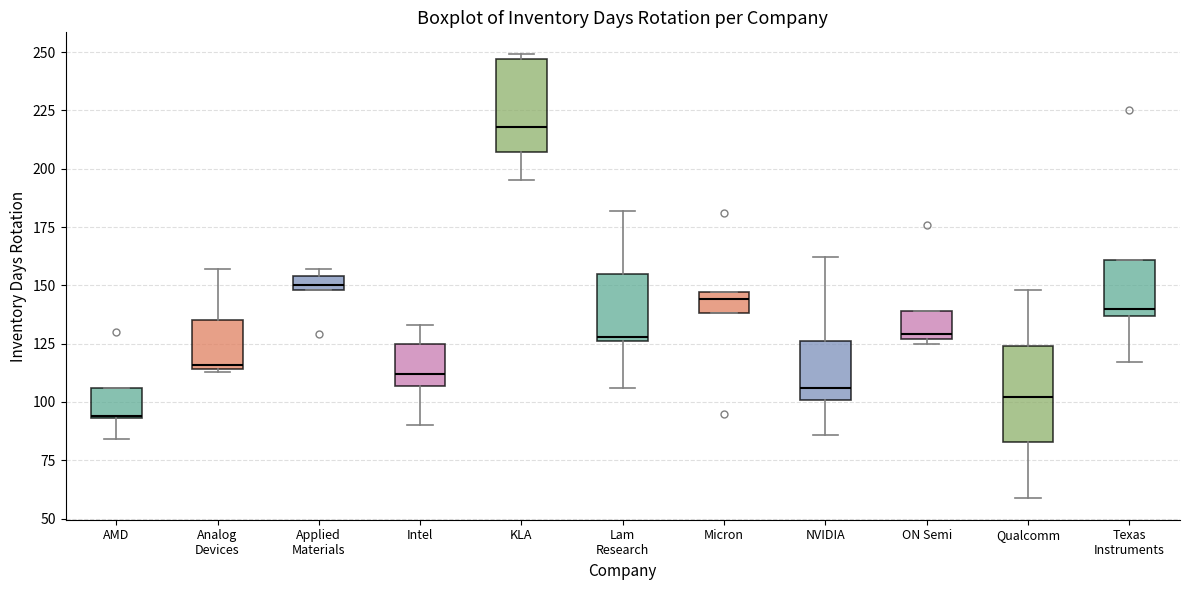

Which box has the lowest median line?

AMD